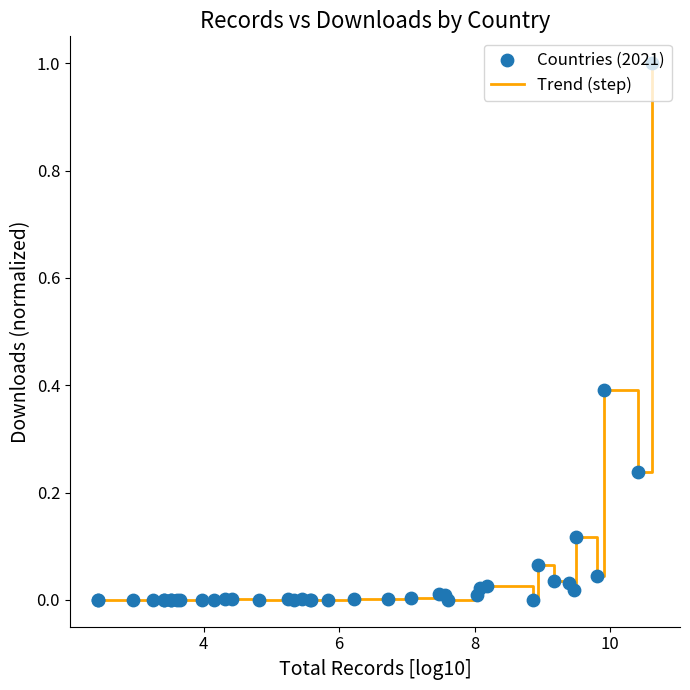

What is the maximum value shown in the chart?

1.0